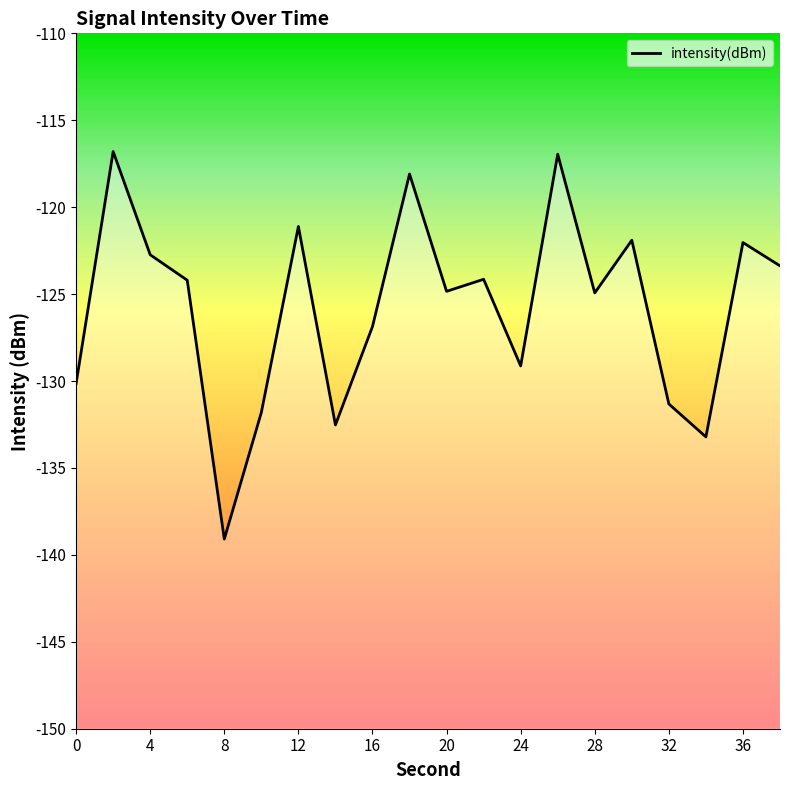

What is the change in value from 8 to 36?

+17.1